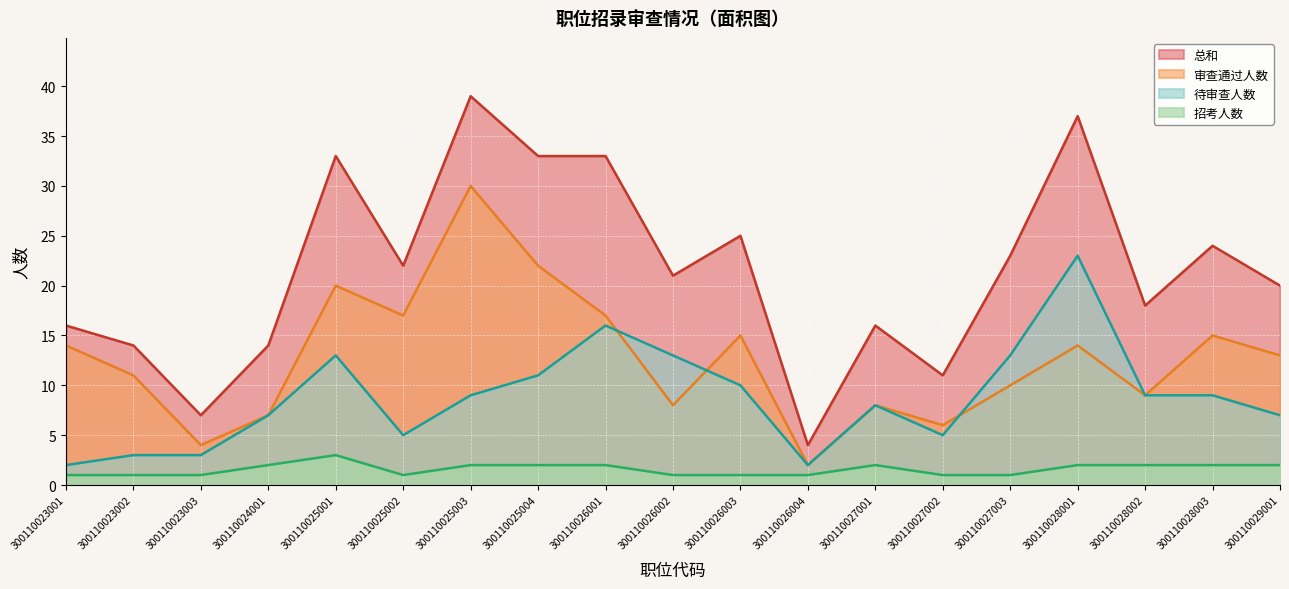

Reading right to left, extract all data points from this chart.

审查通过人数: 13	15	9	14	10	6	8	2	15	8	17	22	30	17	20	7	4	11	14
待审查人数: 7	9	9	23	13	5	8	2	10	13	16	11	9	5	13	7	3	3	2
招考人数: 2	2	2	2	1	1	2	1	1	1	2	2	2	1	3	2	1	1	1
总和: 20	24	18	37	23	11	16	4	25	21	33	33	39	22	33	14	7	14	16